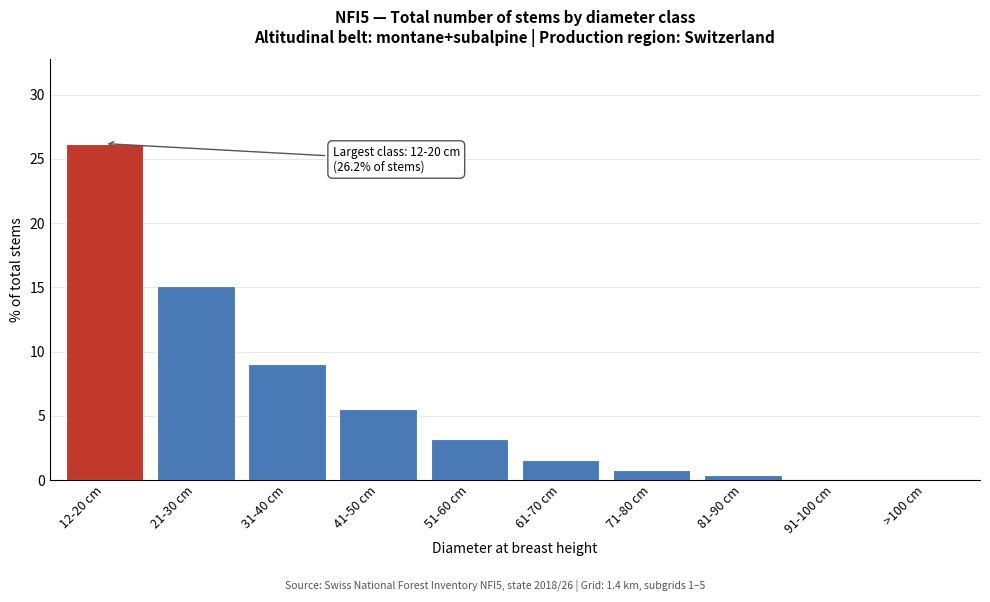

Reading left to right, extract all data points from this chart.

12-20 cm=26.2	21-30 cm=15.1	31-40 cm=9.0	41-50 cm=5.5	51-60 cm=3.2	61-70 cm=1.6	71-80 cm=0.8	81-90 cm=0.4	91-100 cm=0.1	>100 cm=0.1